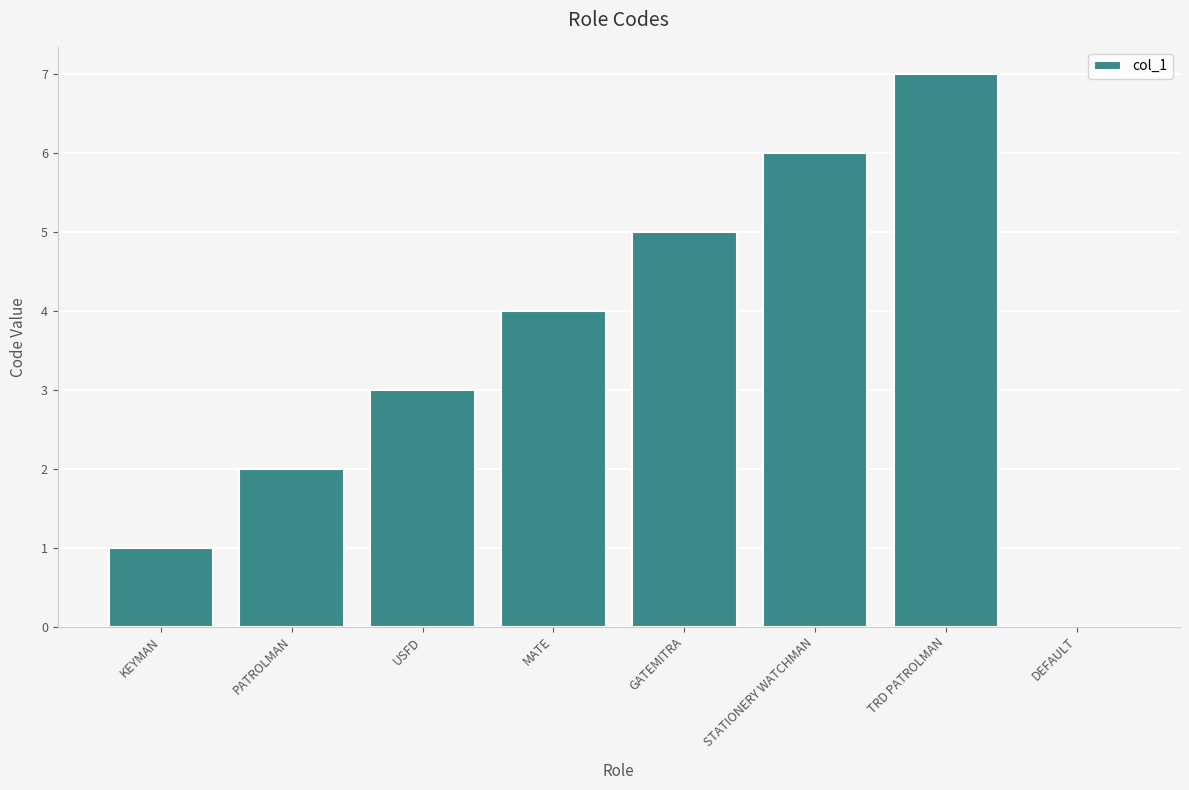

What is the greatest value displayed?

7